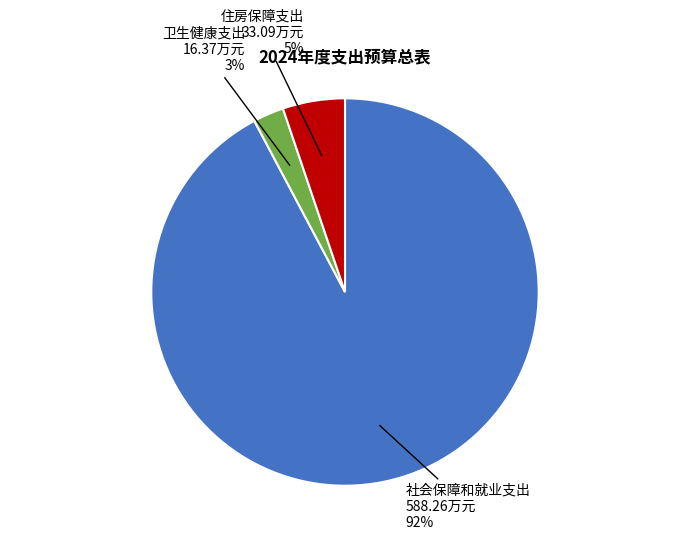

Is the sum of 住房保障支出 and 卫生健康支出 greater than half?

No